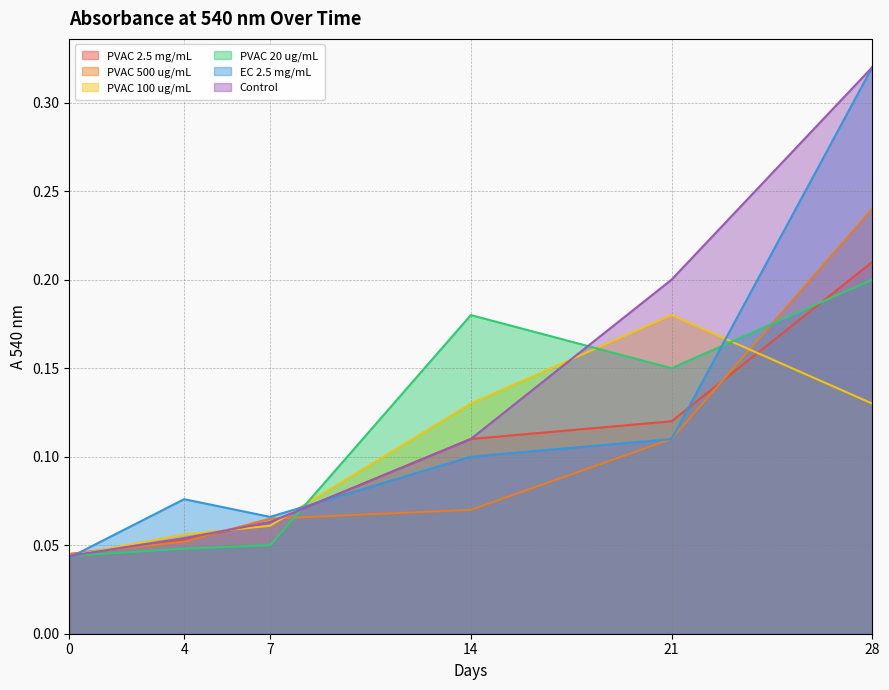

What is the sum of the PVAC 100 ug/mL values at 28 and 7?

0.2